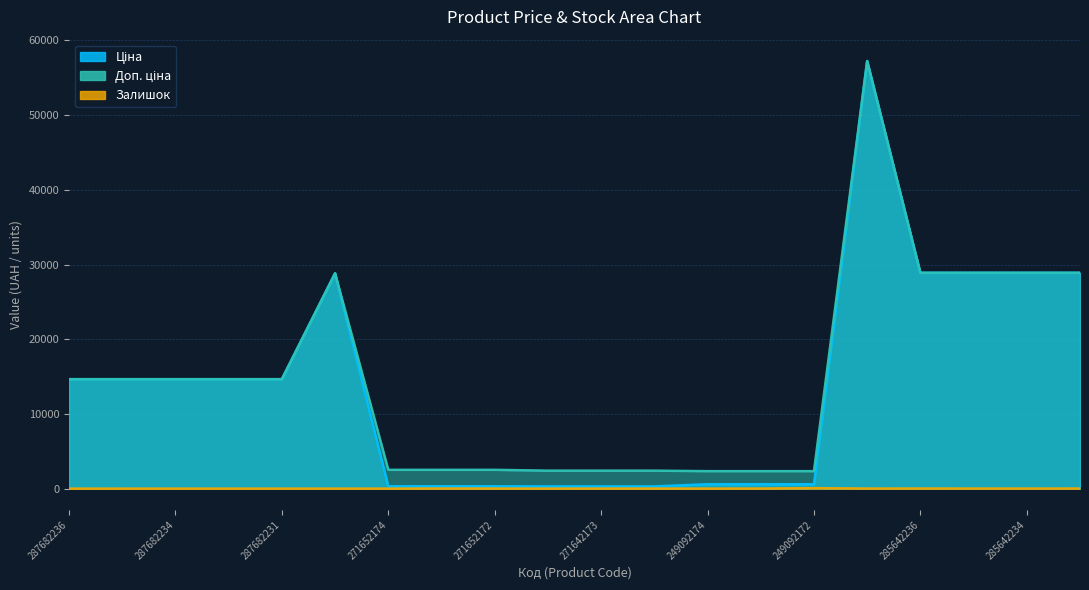

Reading left to right, list all the values displayed in this chart.

Ціна: 14649.6	14649.6	14649.6	14649.6	14649.6	28821.8	314.7	314.7	314.7	300.6	300.6	300.6	584.9	584.9	584.9	57235.5	28890.3	28890.3	28890.3	28890.3
Доп. ціна: 14649.6	14649.6	14649.6	14649.6	14649.6	28821.8	2517.5	2517.5	2517.5	2405.2	2405.2	2405.2	2339.7	2339.7	2339.7	57235.5	28890.3	28890.3	28890.3	28890.3
Залишок: 0.0	0.0	1.0	1.0	1.0	1.0	0.0	14.0	9.0	0.0	9.0	9.0	0.0	8.0	62.0	13.0	17.0	14.0	11.0	17.0